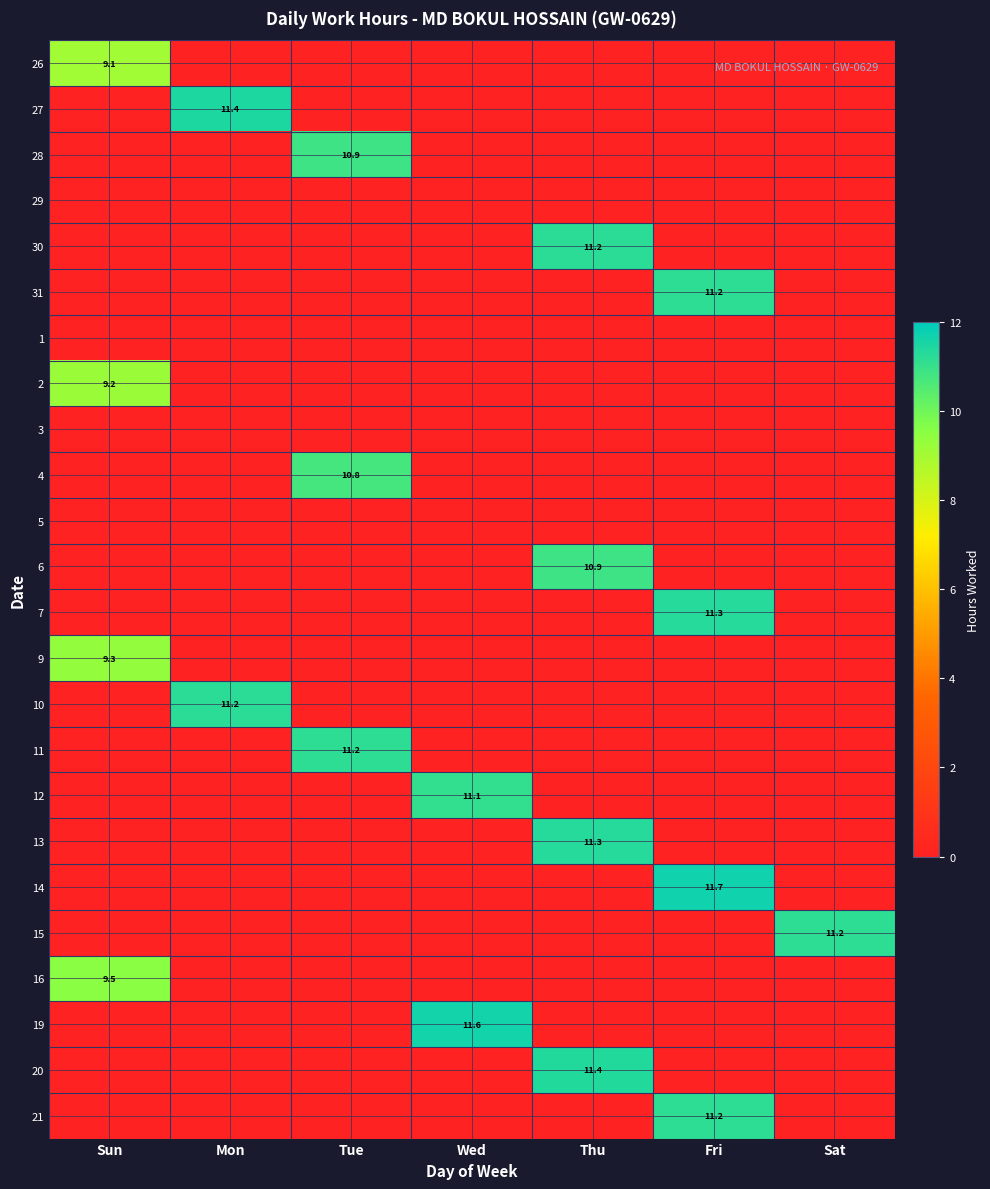

The 27 series shows 11.4 at Mon. True or false?

True